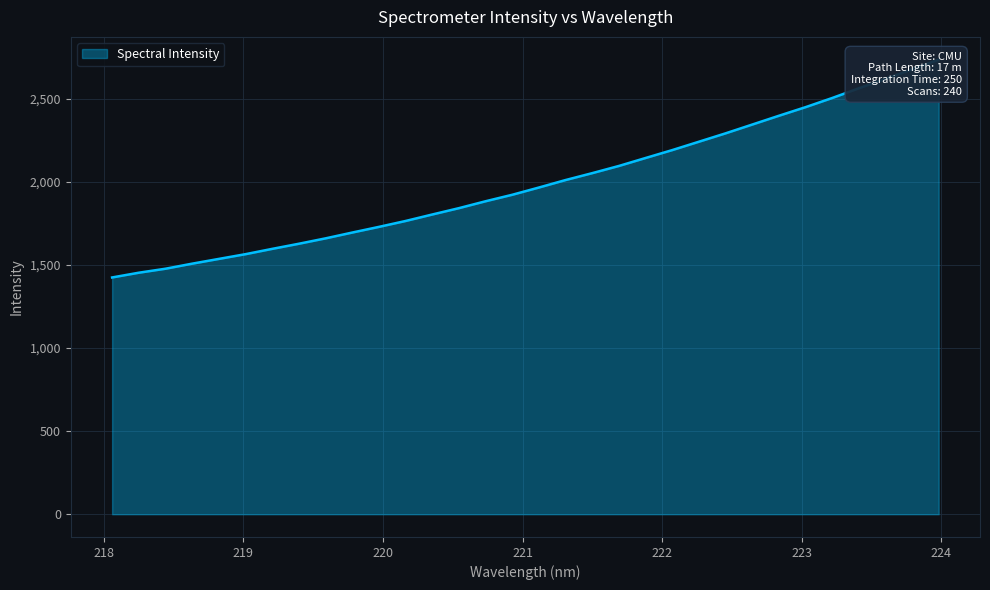

Reading left to right, what are all the values shown in this chart?

218.0596=1425.3	218.2508=1453.8	218.442=1477.9	218.6332=1508.3	218.8244=1537.0	219.0156=1565.5	219.2067=1597.4	219.3979=1628.3	219.589=1660.7	219.7801=1695.7	219.9712=1729.8	220.1623=1765.4	220.3533=1804.4	220.5444=1842.6	220.7354=1884.1	220.9264=1923.2	221.1174=1966.8	221.3083=2011.8	221.4993=2053.3	221.6902=2096.6	221.8812=2144.5	222.0721=2192.0	222.263=2242.4	222.4538=2292.8	222.6447=2345.6	222.8355=2398.5	223.0264=2450.3	223.2172=2505.4	223.408=2563.8	223.5987=2621.0	223.7895=2677.8	223.9802=2736.5